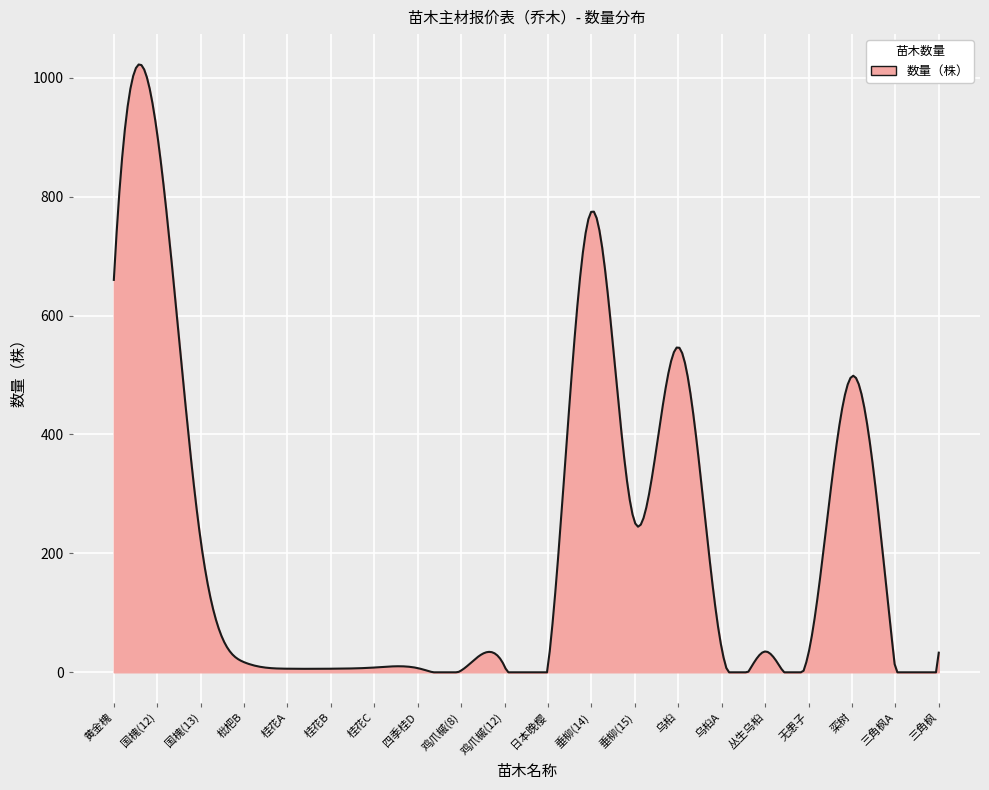

What is the maximum value shown in the chart?

1022.3